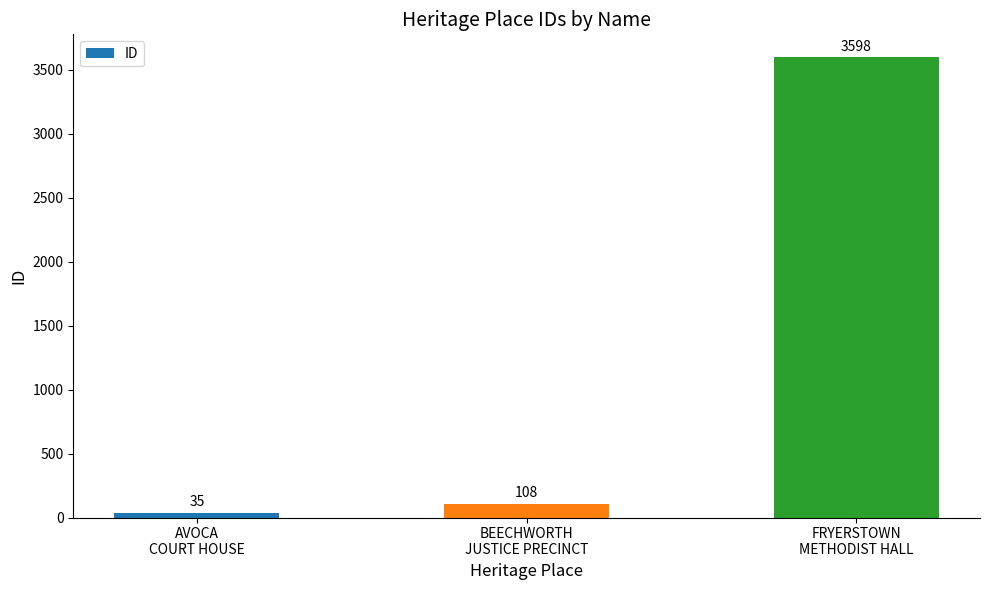

What is the minimum value shown in the chart?

35